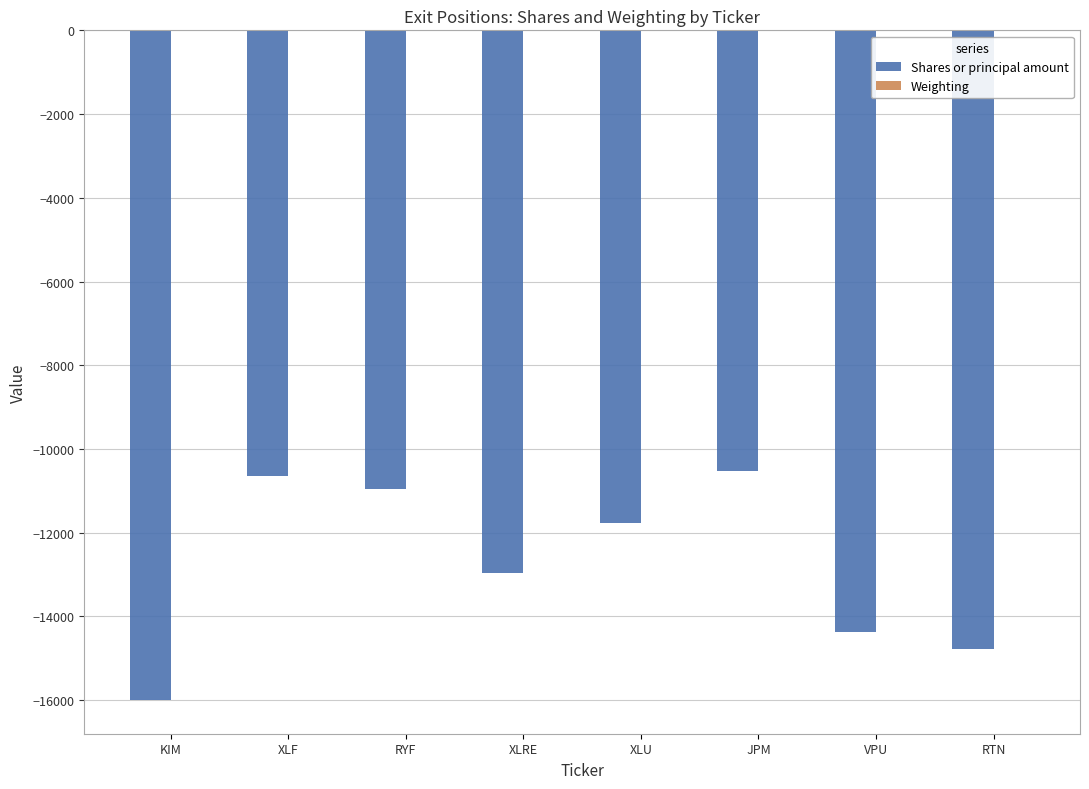

Between RYF and VPU, which series saw the biggest shift?

Shares or principal amount